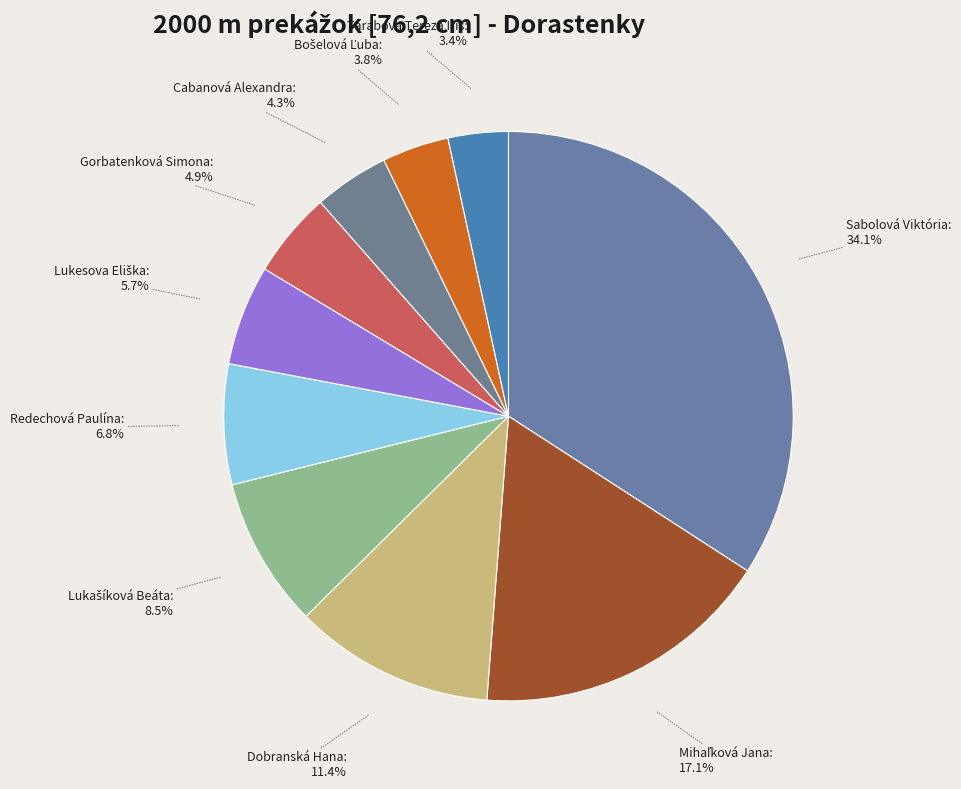

How much of the chart is everything except Gorbatenková Simona: 4.9%?

95.1%